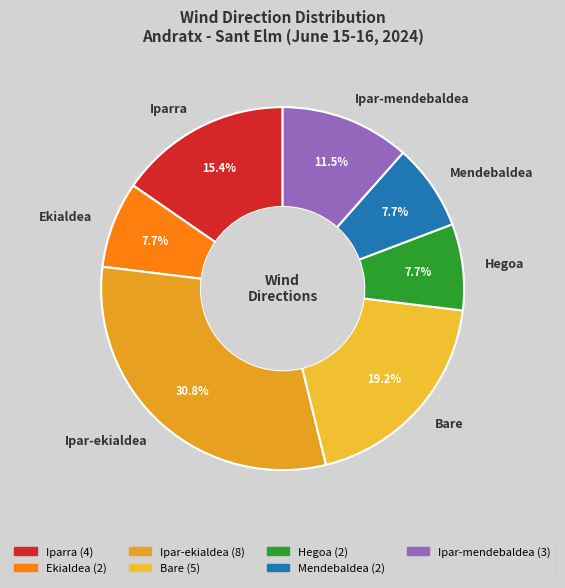

True or false: Mendebaldea accounts for 8% of the total.

True